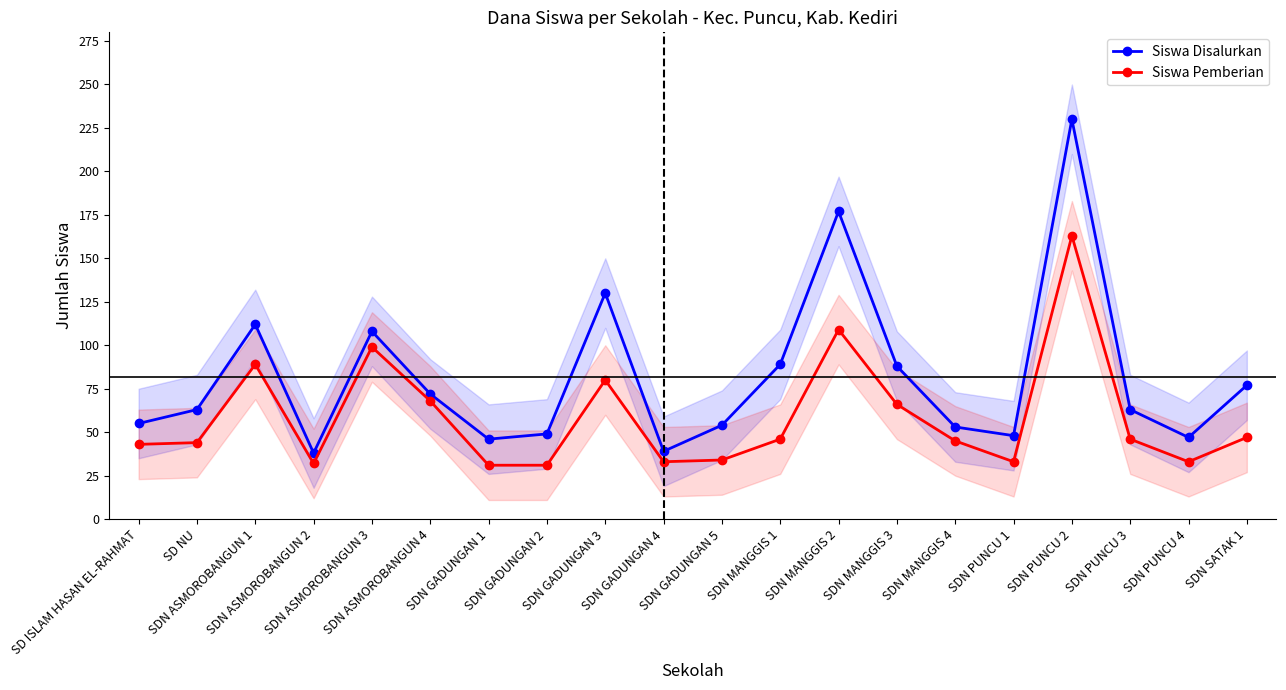

What is the sum of all Siswa Pemberian values?

1172